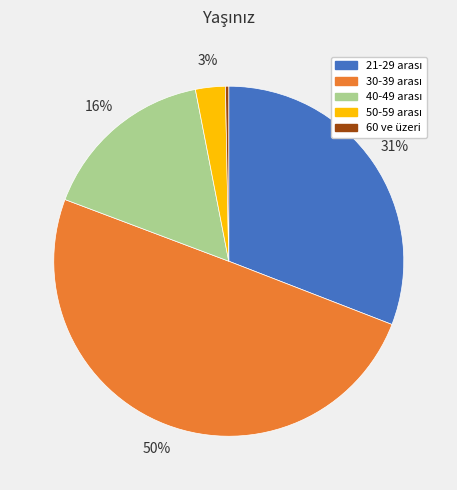

Which category has the smallest portion of the pie?

60 ve üzeri